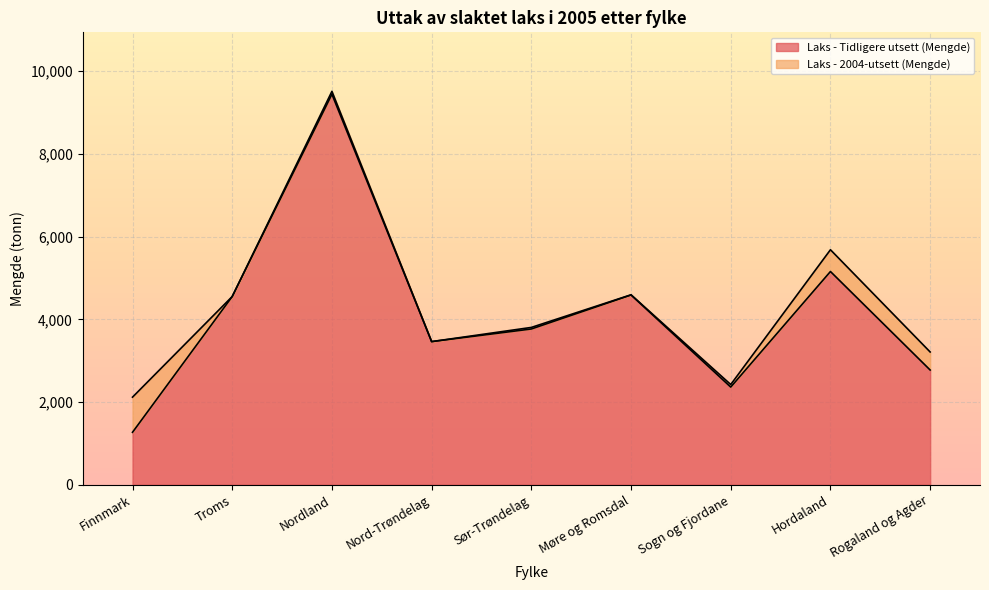

What is the maximum value shown in the chart?

9440.6